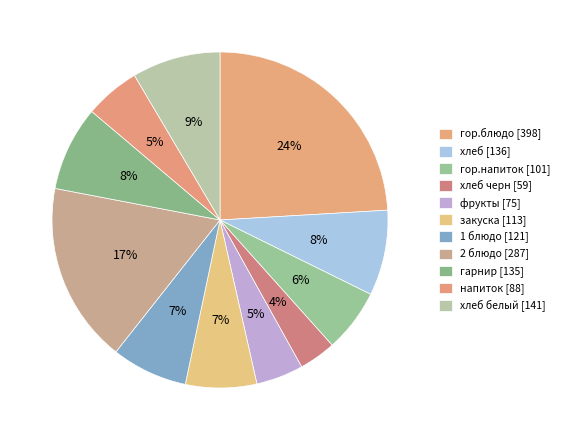

To the nearest percent, what is the difference between the largest and smallest slice percentages?

21%